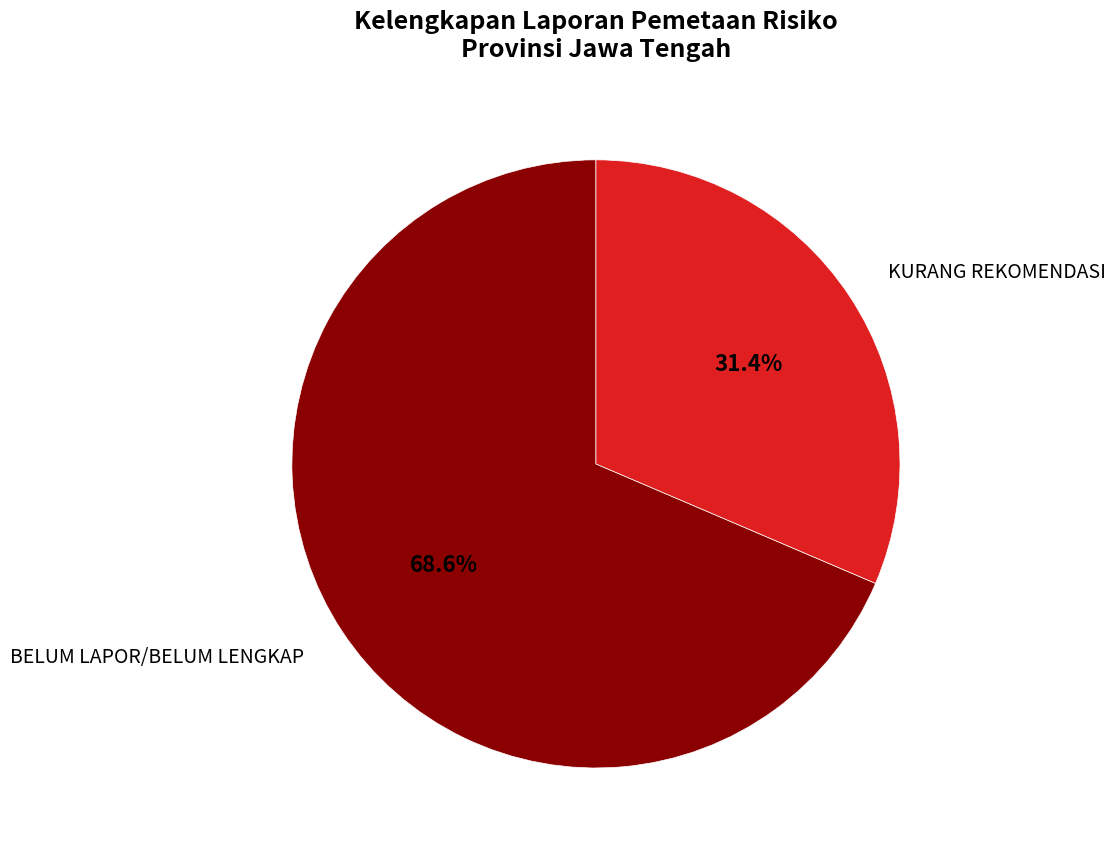

What is the smallest slice in the pie chart?

KURANG REKOMENDASI